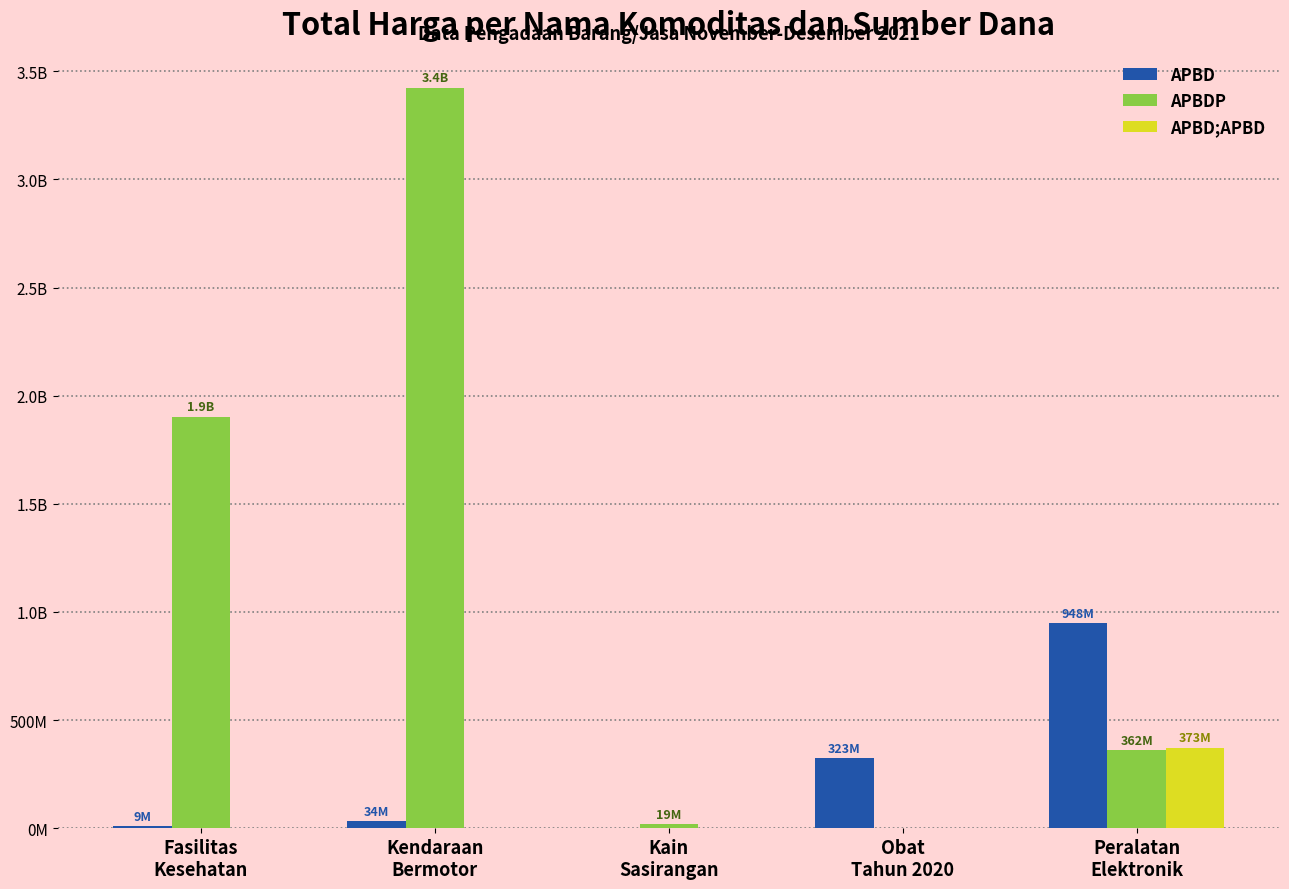

What are all the series names shown in the legend?

APBD, APBDP, APBD;APBD